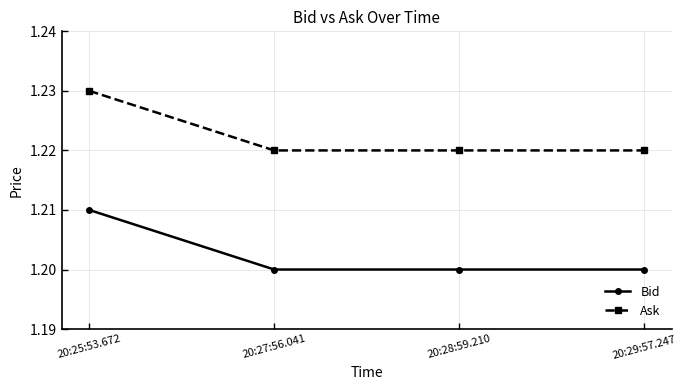

Rank the series by their average value, from lowest to highest.

Bid, Ask